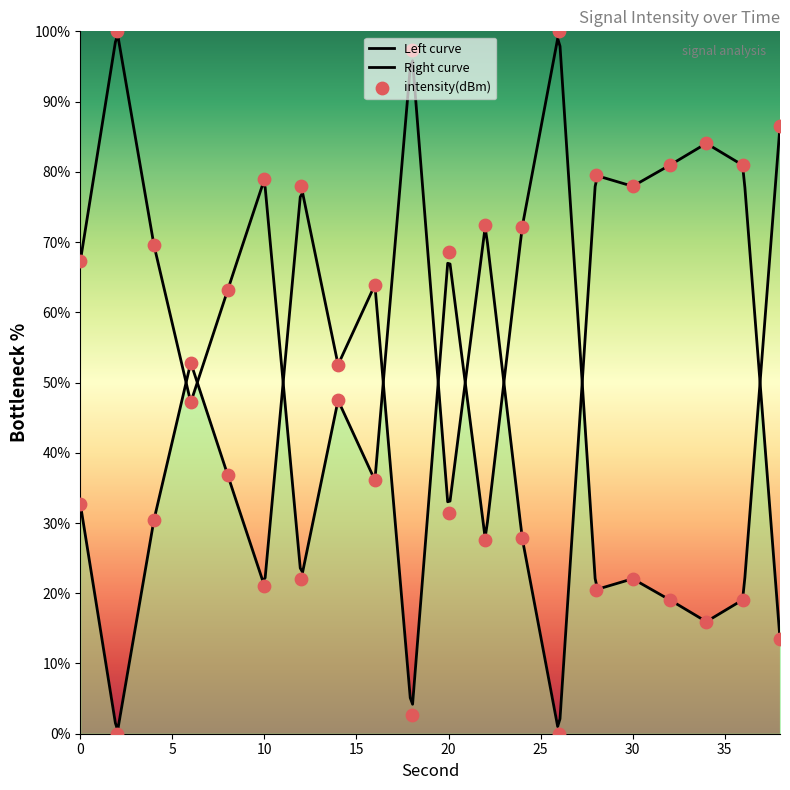

Which has a higher value, 32 or 4?

32